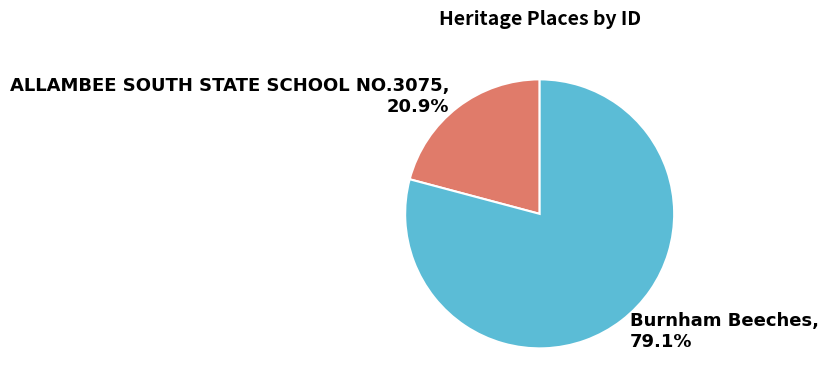

How many slices are in this pie chart?

2